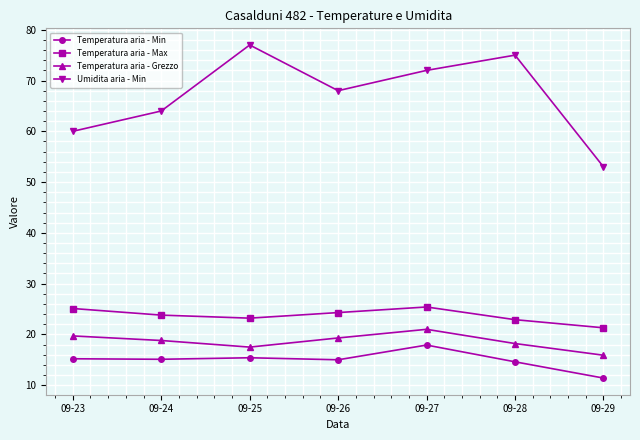

What is the value of the Umidita aria - Min point at the 3rd from the left?

77.0